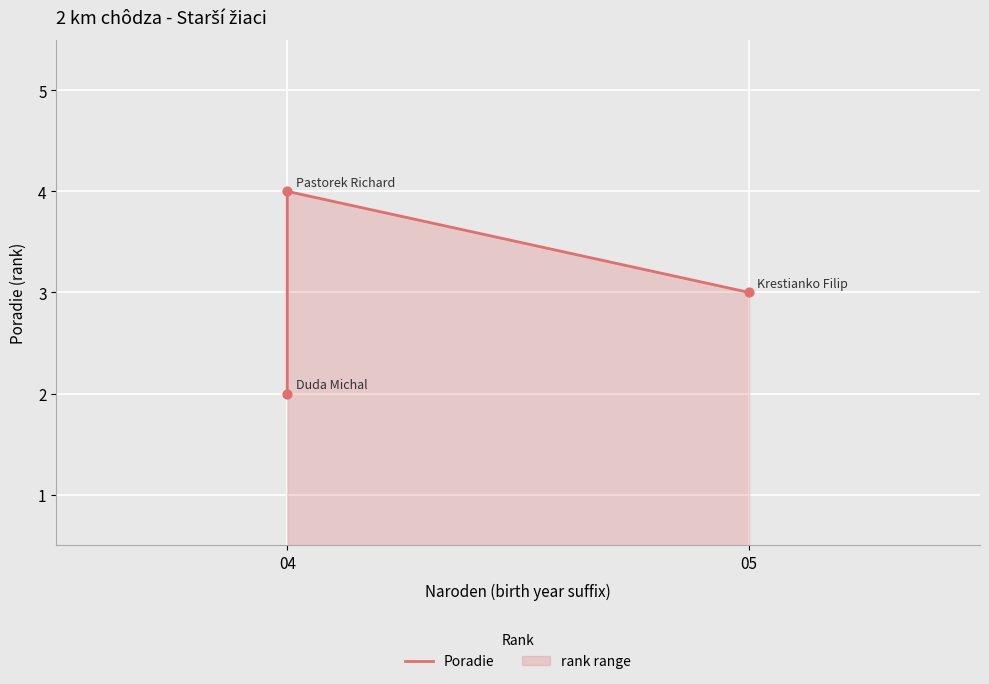

Approximately how many times larger is the value at 04 compared to 05?

1.3